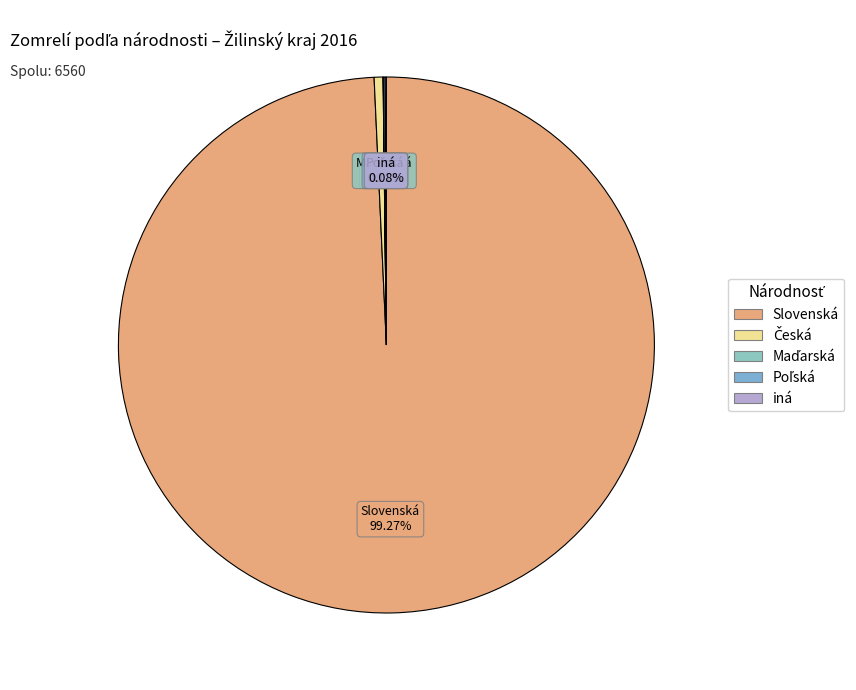

Does any single category account for the majority?

Yes